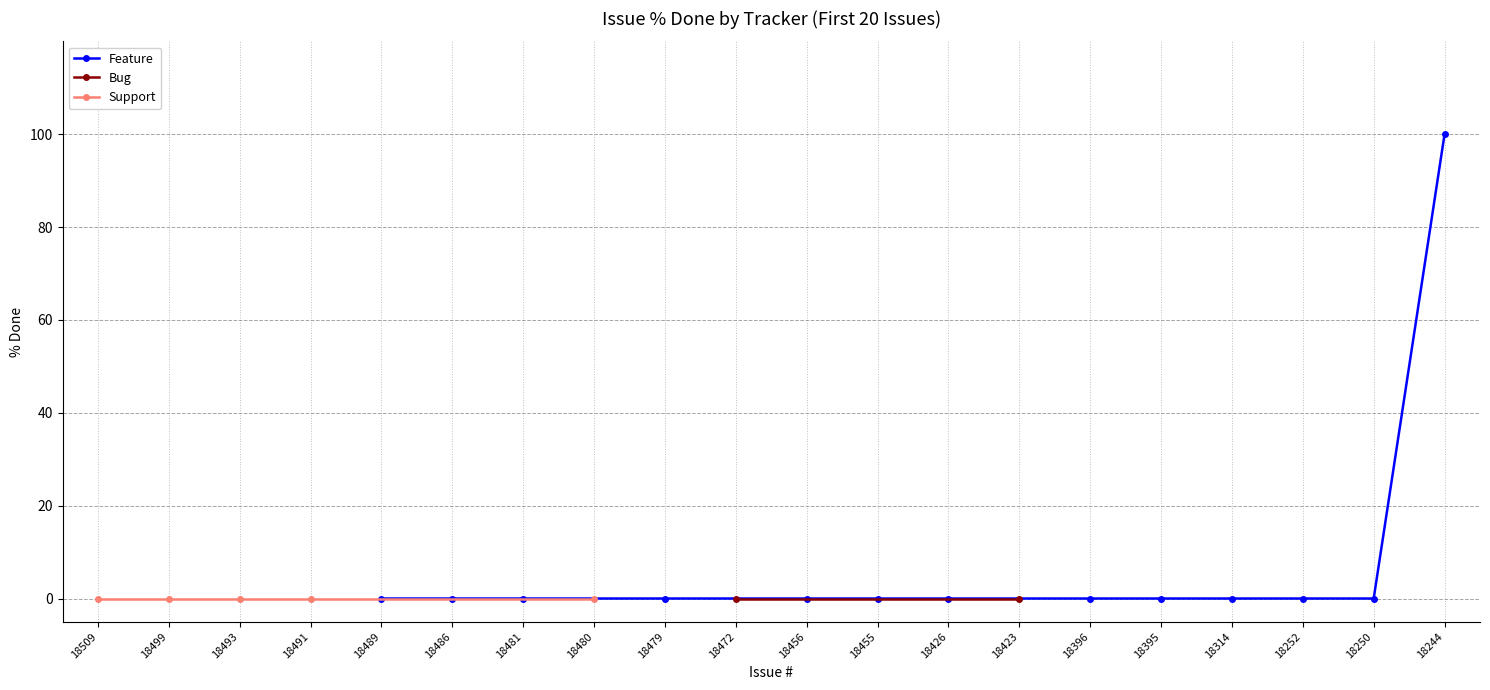

True or false: Feature and Support cross at least once.

False